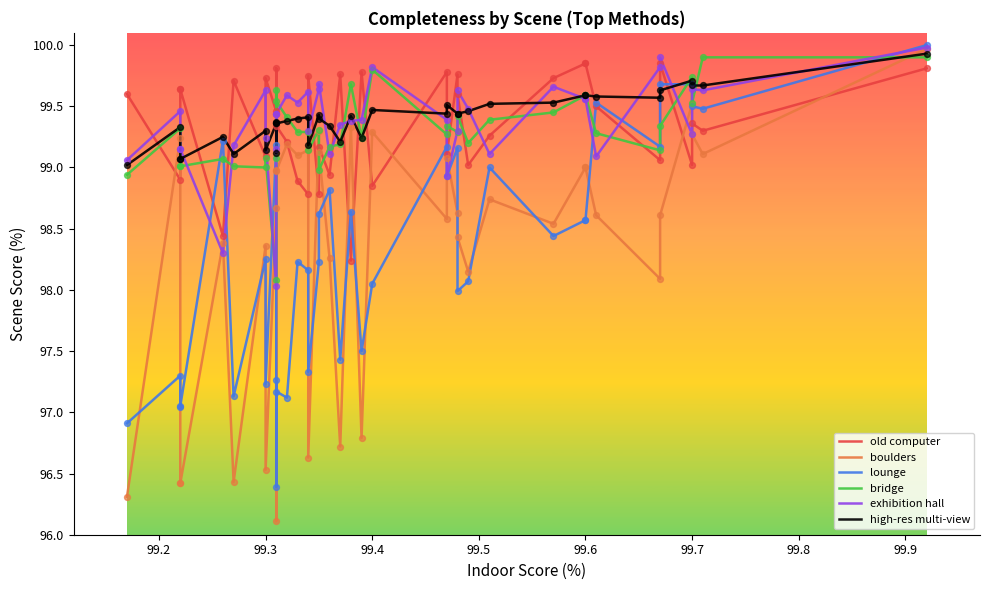

Which series reaches the maximum Y coordinate?

lounge